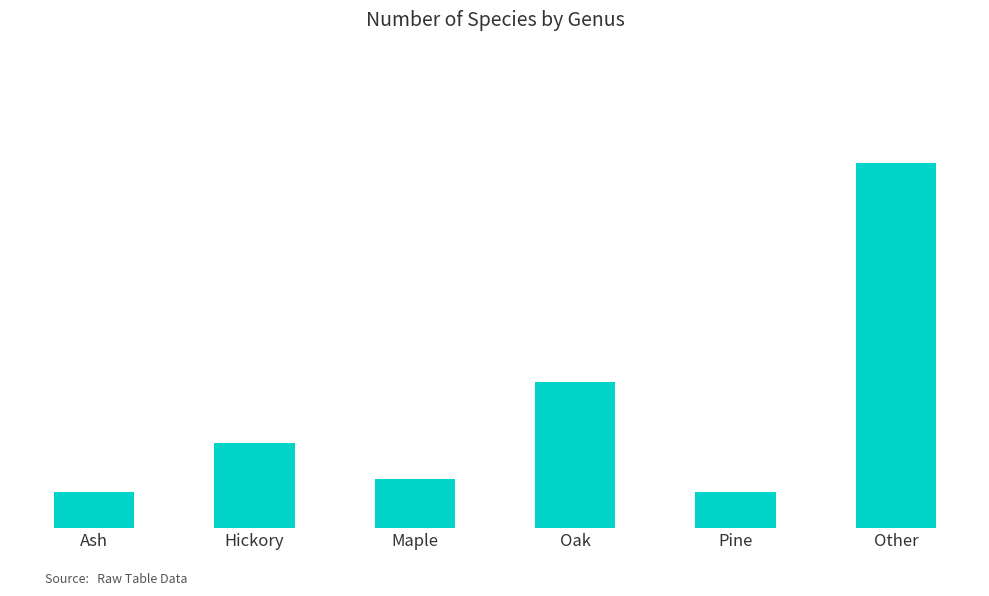

Are the bars horizontal?

No